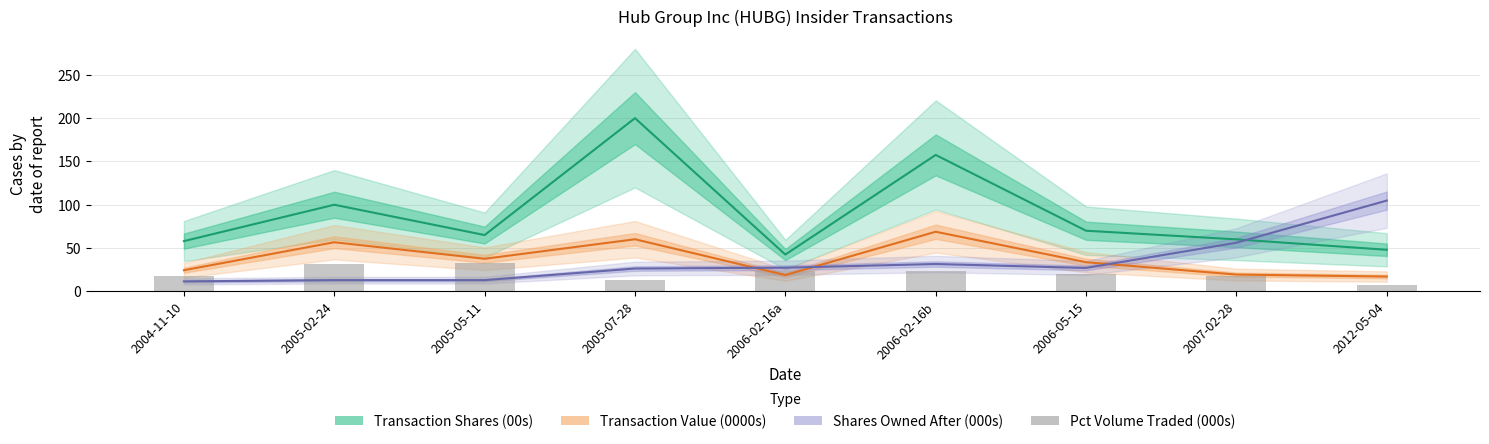

Between 2005-07-28 and 2012-05-04, which series saw the biggest shift?

Transaction Shares (00s)